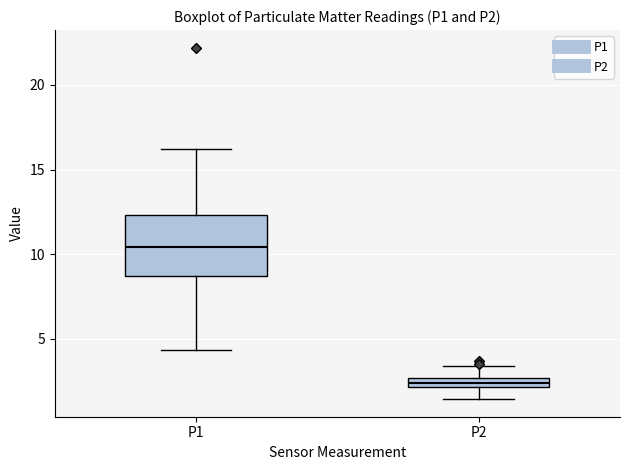

Where is the lower edge of the box for P1 on the y-axis? The values are not printed on the chart, so give them approximately, as read against the axis.

8.5